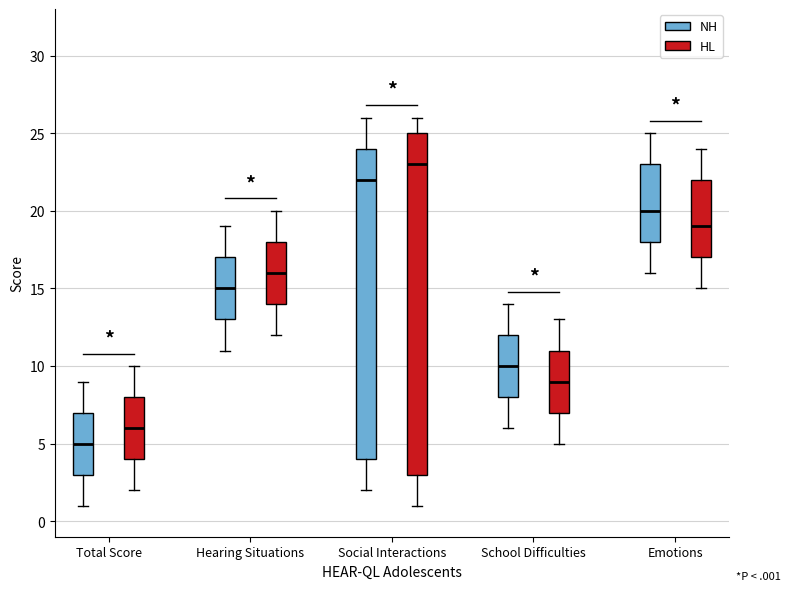

Which box has the lowest median line?

Total Score (NH)